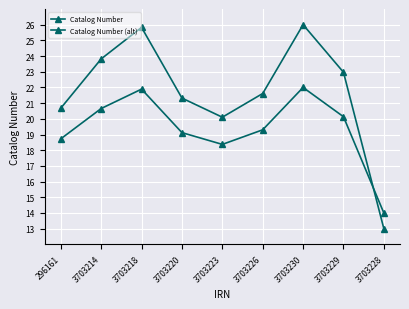

What value does the Catalog Number series have at 3703228?

13.0